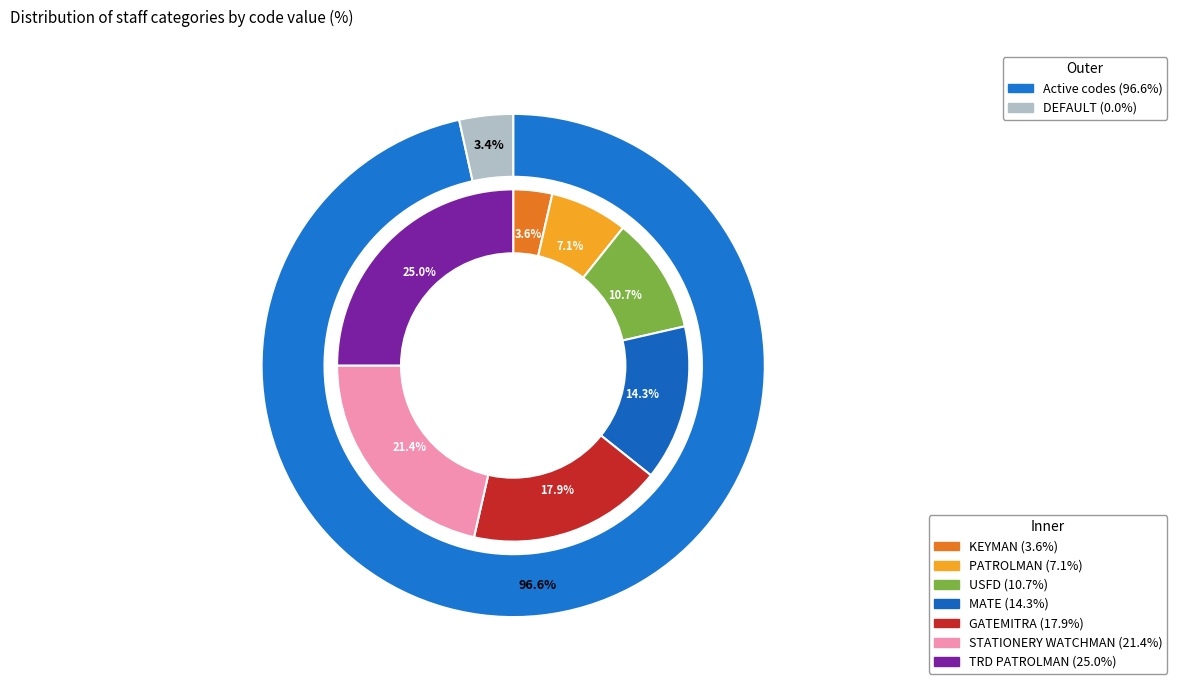

What is the total percentage of DEFAULT and GATEMITRA?

17.9%